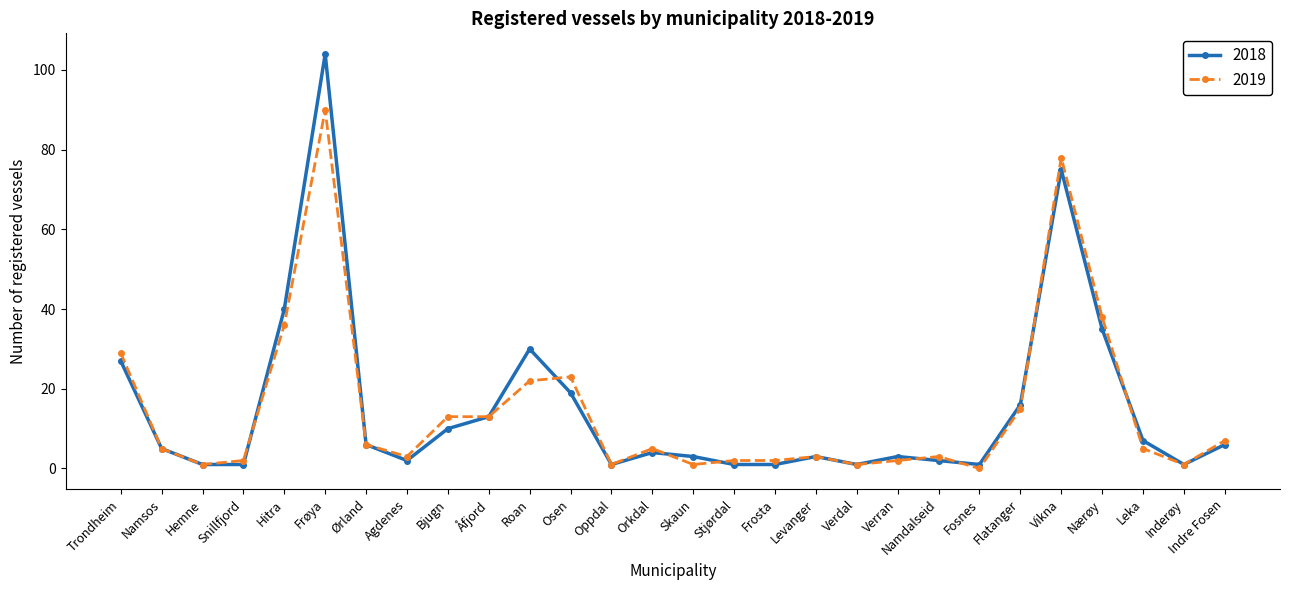

What is the sum of all 2018 values?

418